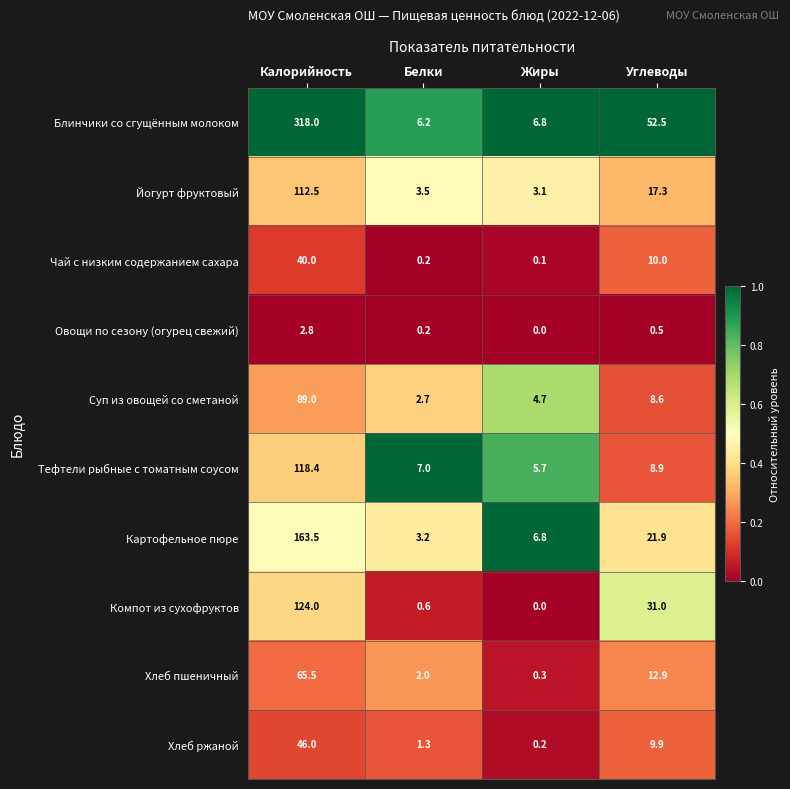

At which category does the chart reach its peak across all series?

Калорийность